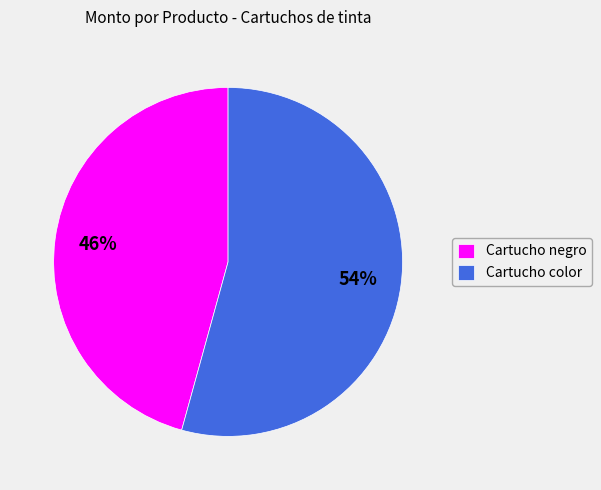

The Cartucho color slice represents 54% of the pie. True or false?

True